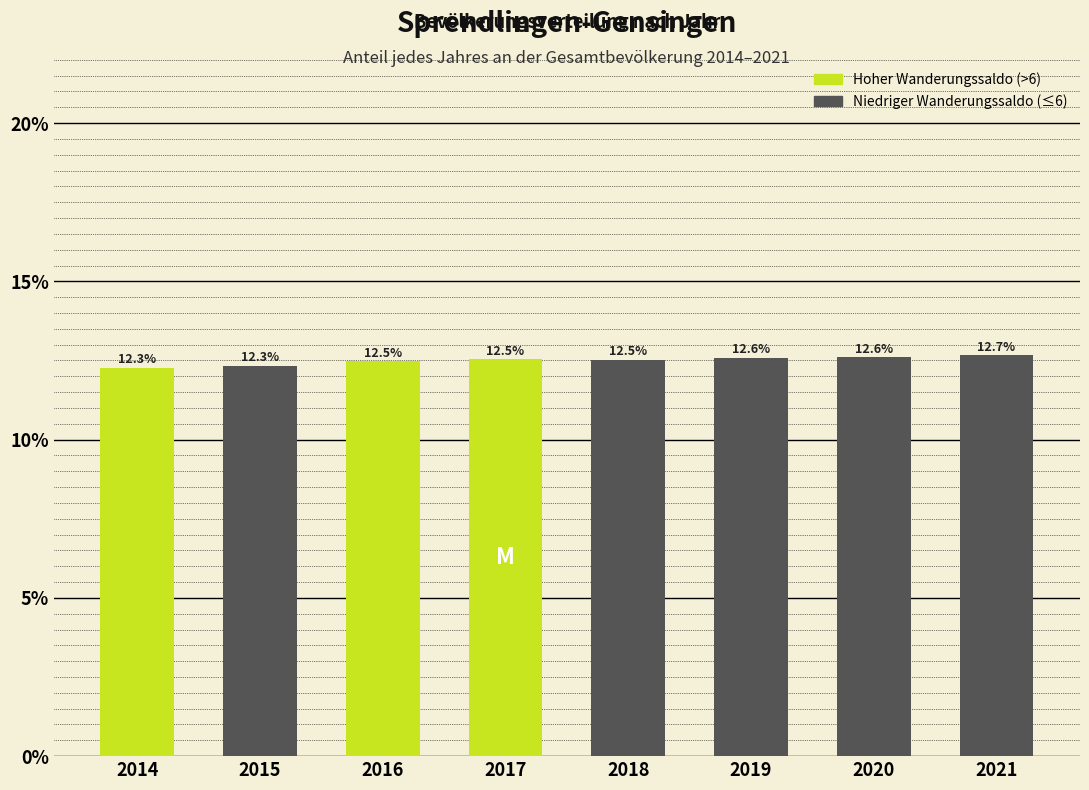

Reading left to right, transcribe all the data shown in this chart.

12.3	12.3	12.5	12.5	12.5	12.6	12.6	12.7